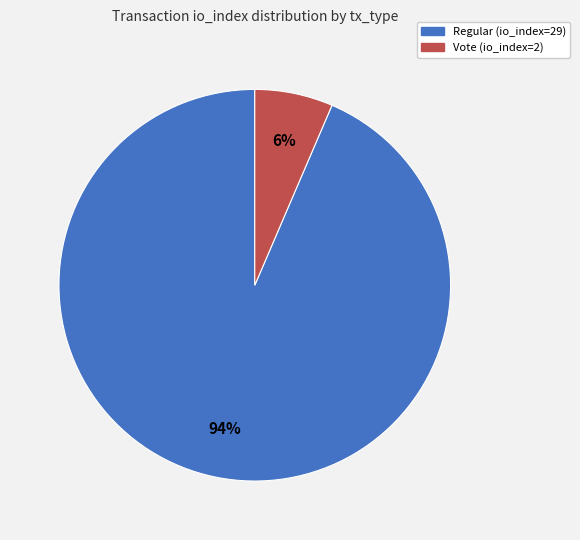

True or false: Vote (io_index=2) accounts for 1% of the total.

False